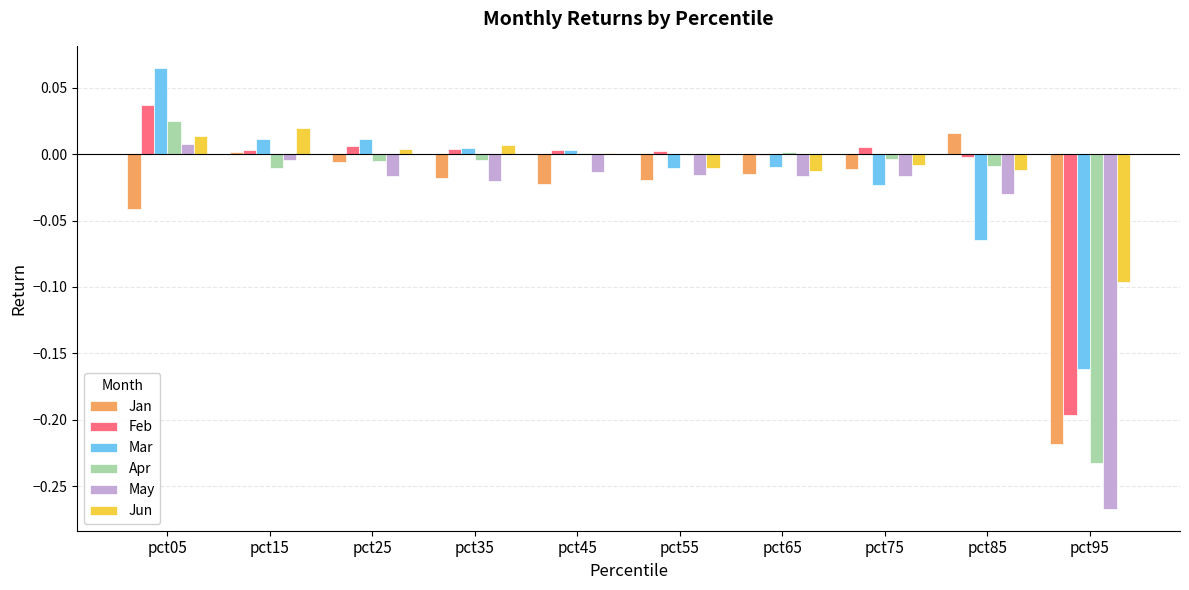

At which category is the sum across all series the highest?

pct05